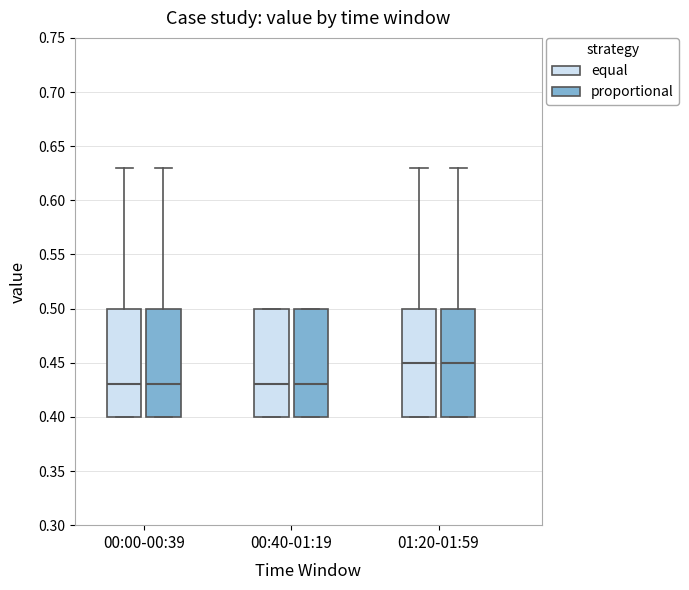

Where is the lower edge of the box for 00:40-01:19 (proportional) on the y-axis? The values are not printed on the chart, so give them approximately, as read against the axis.

0.40